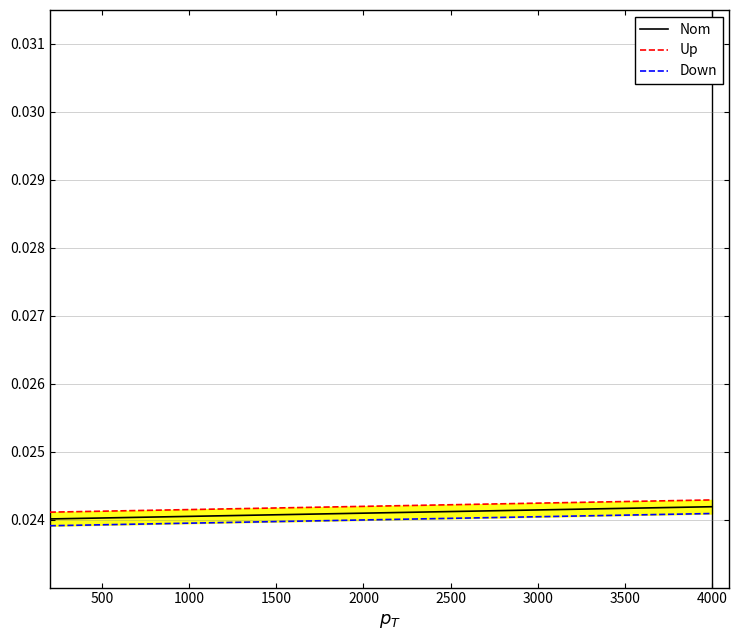

Count the number of categories in the chart.

19